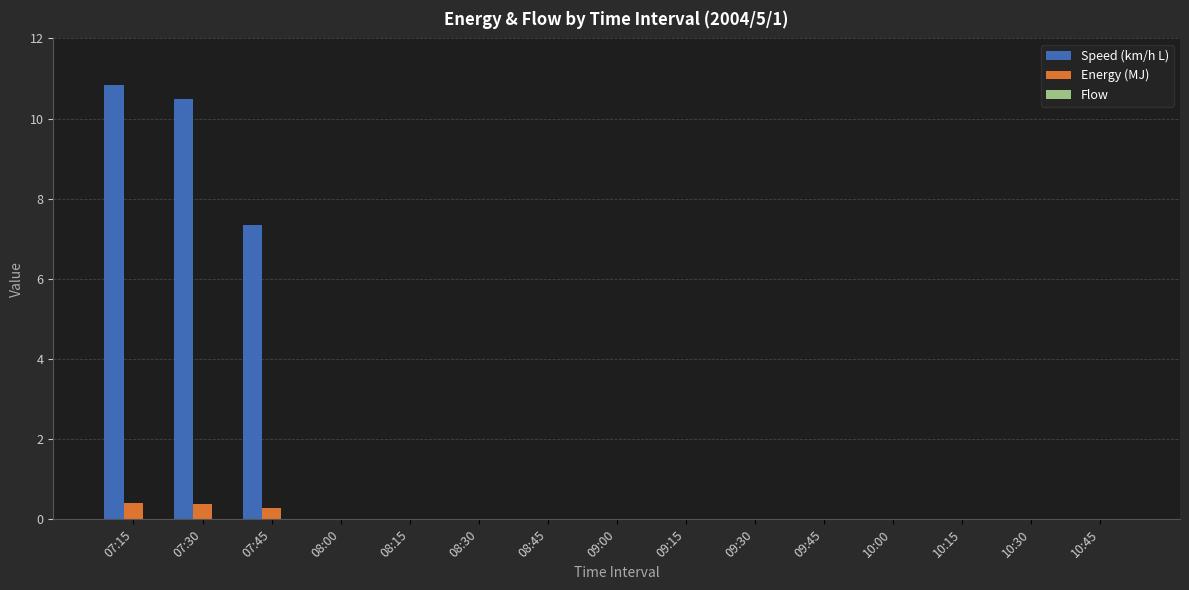

What is the sum of the Speed (km/h L) values at 10:45 and 07:15?

10.8